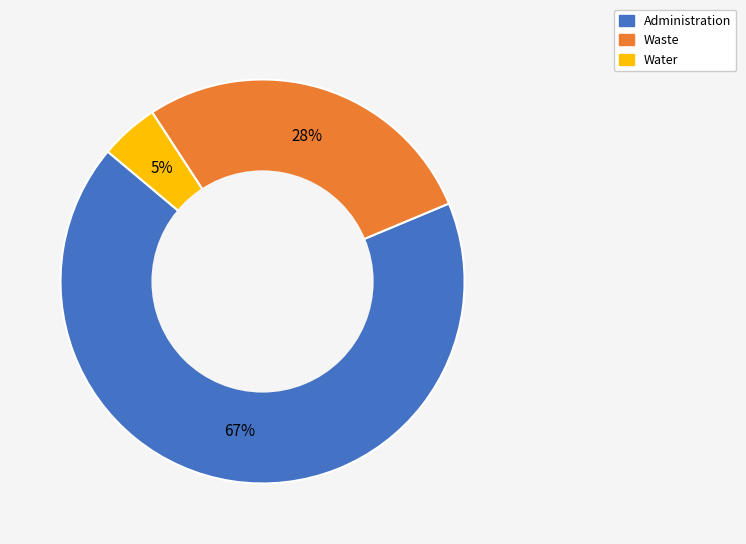

Does Administration account for over 50% of the chart?

Yes